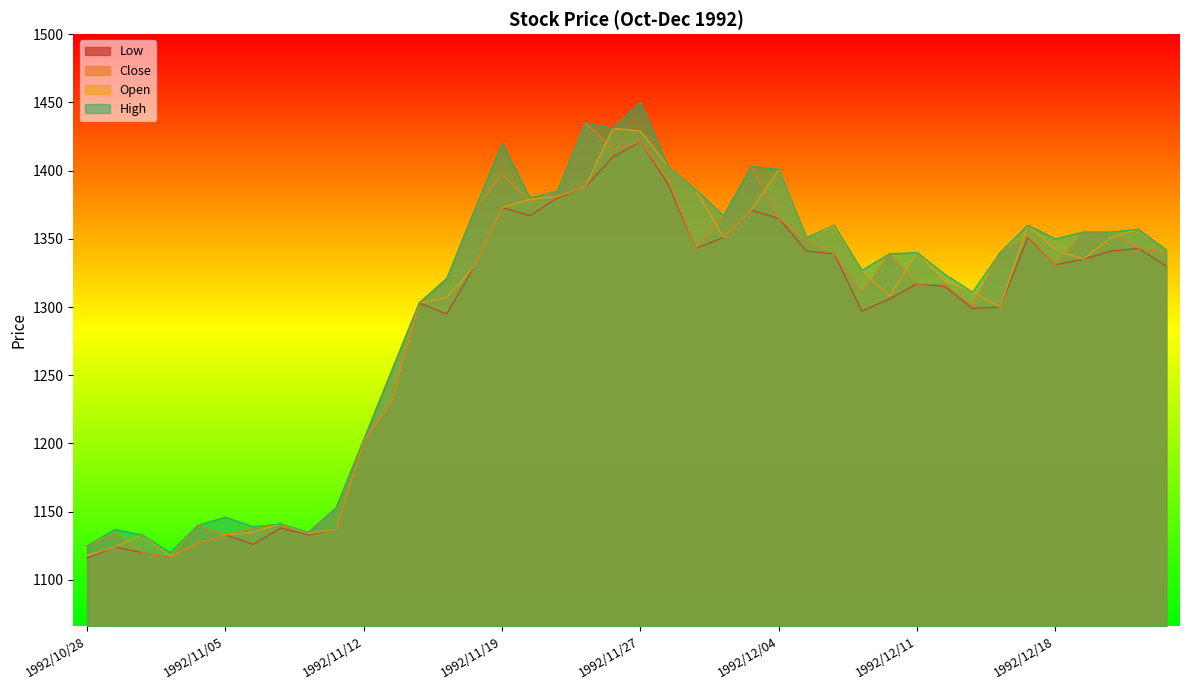

Which category has the highest value across all series?

1992/11/27